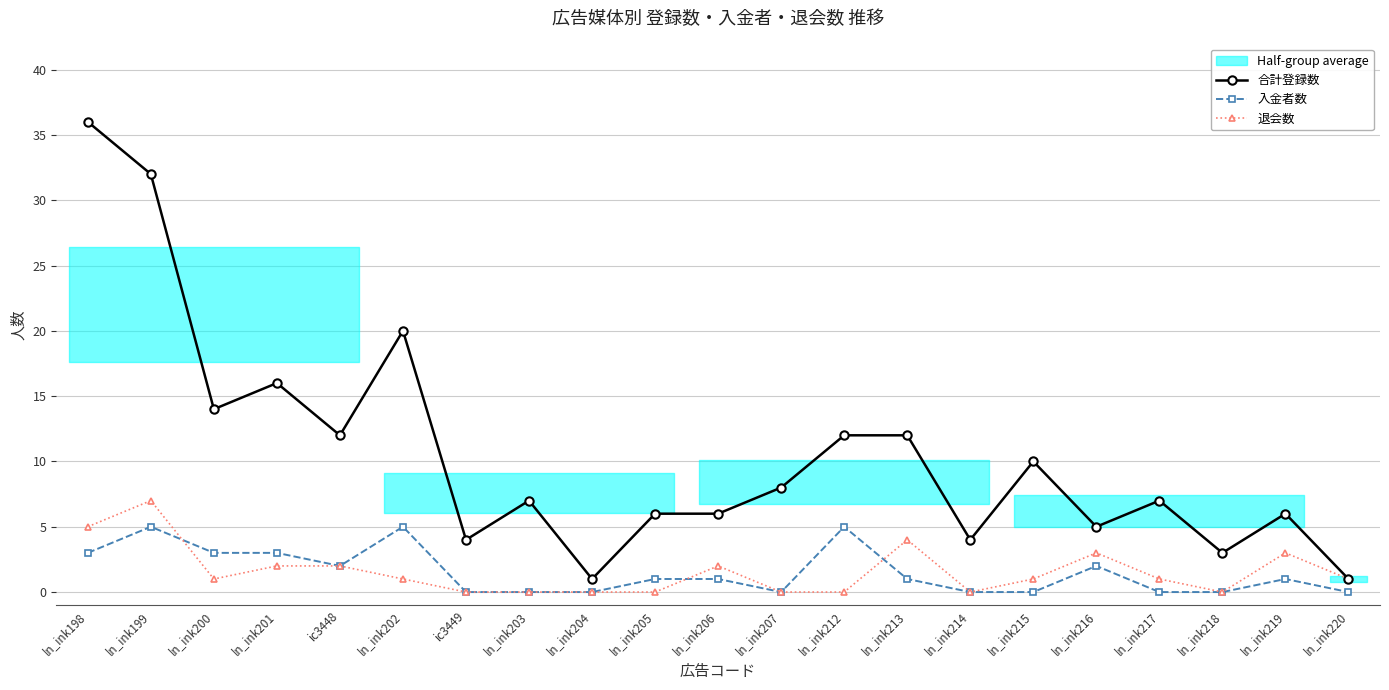

True or false: 合計登録数 and 退会数 intersect in this chart.

False